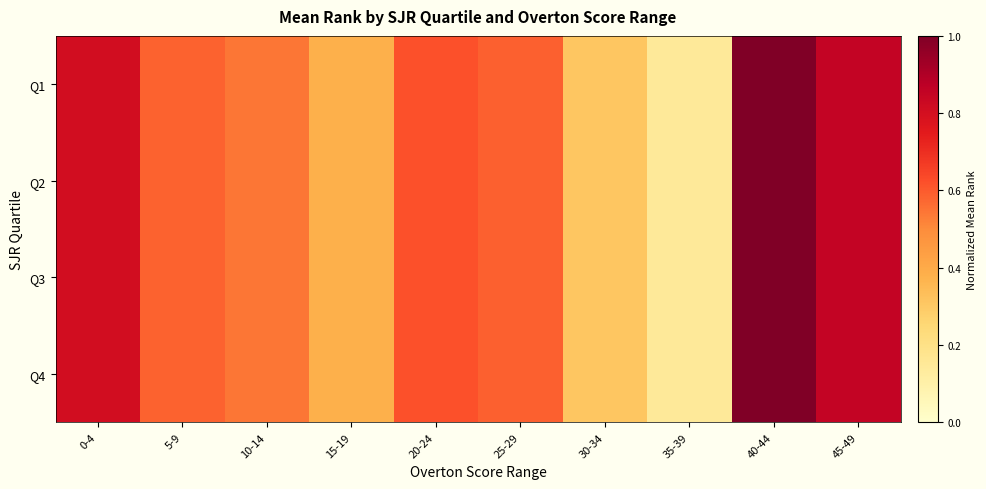

Which category has the lowest value across all series?

35-39